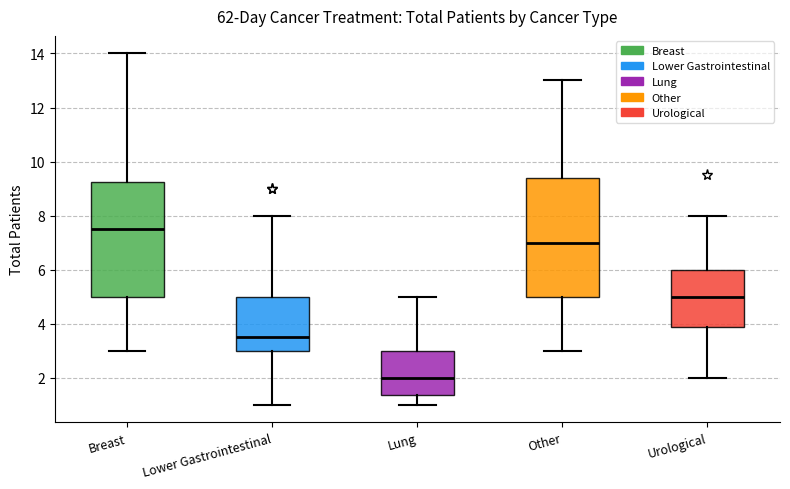

Which box has the highest median line?

Breast